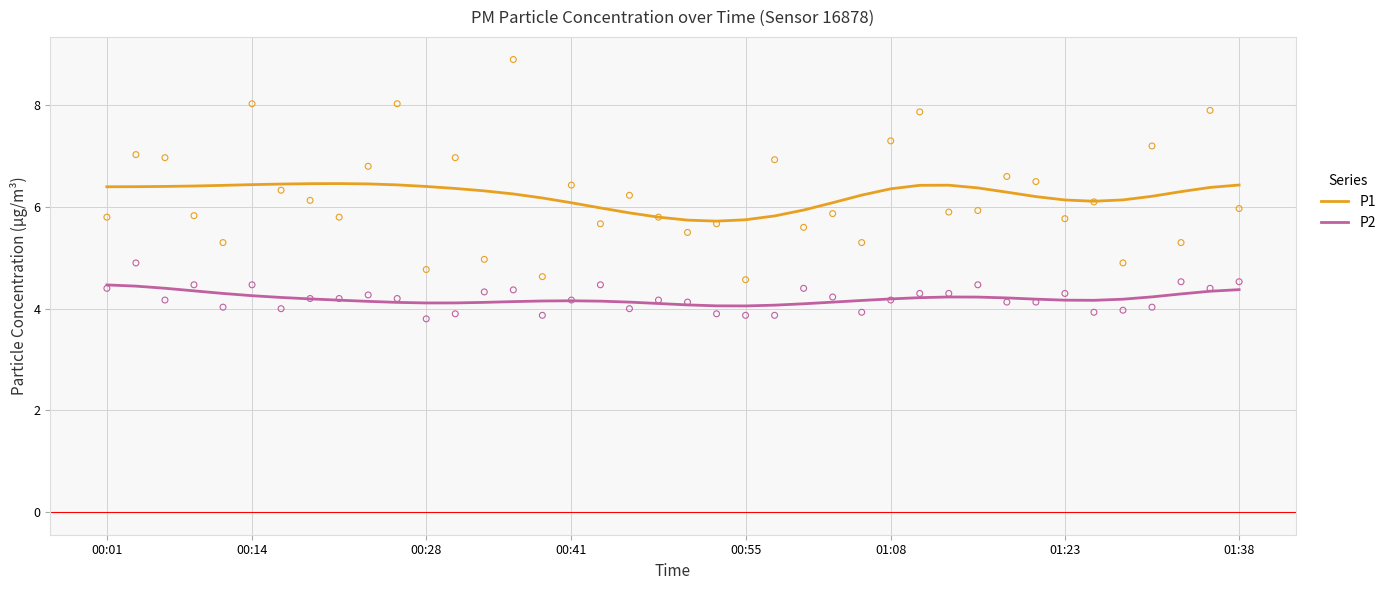

Is it true that P2 equals 1.8 at 01:23?

False